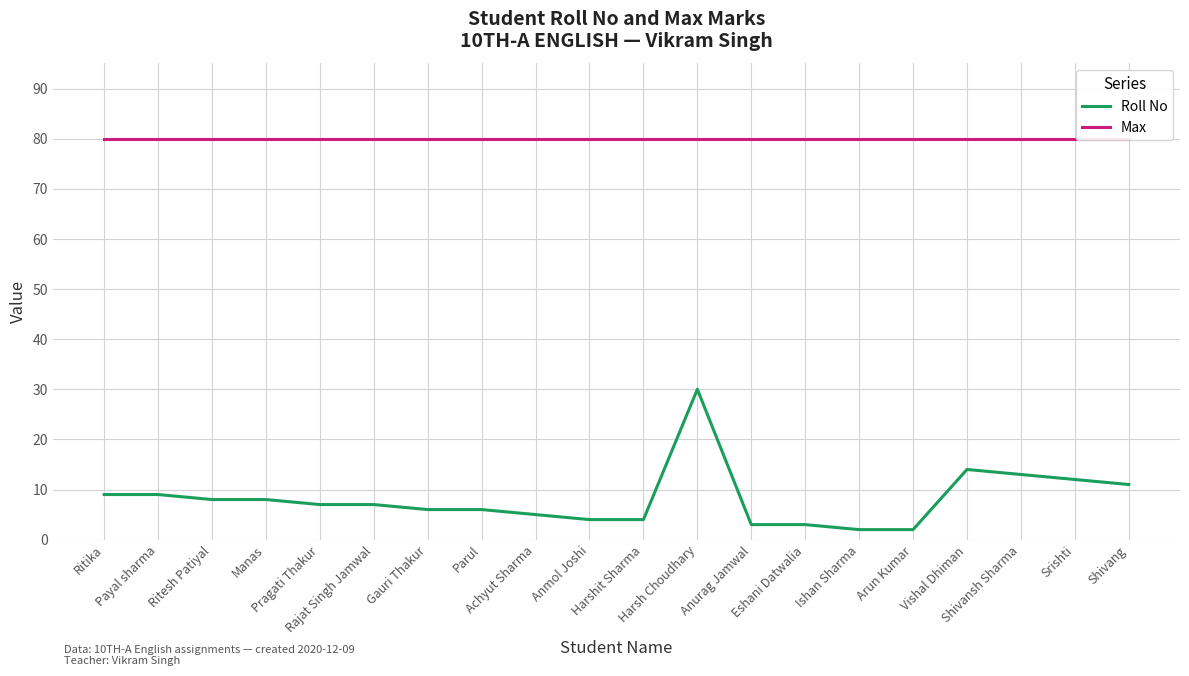

Rank the series by their average value, from lowest to highest.

Roll No, Max